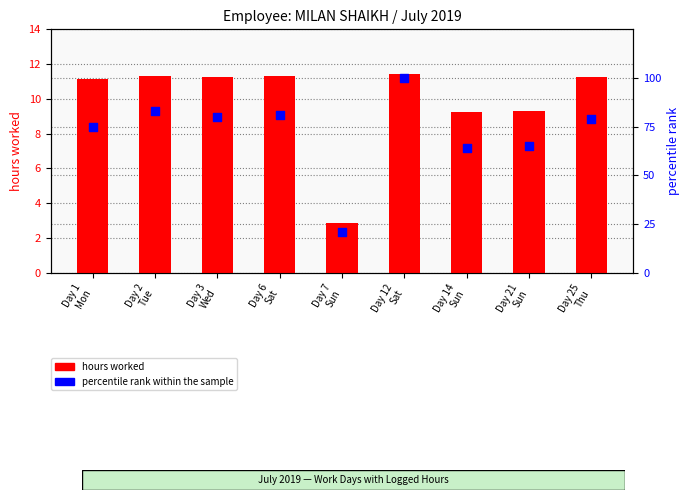

Which series has the largest total across all categories?

percentile rank within the sample